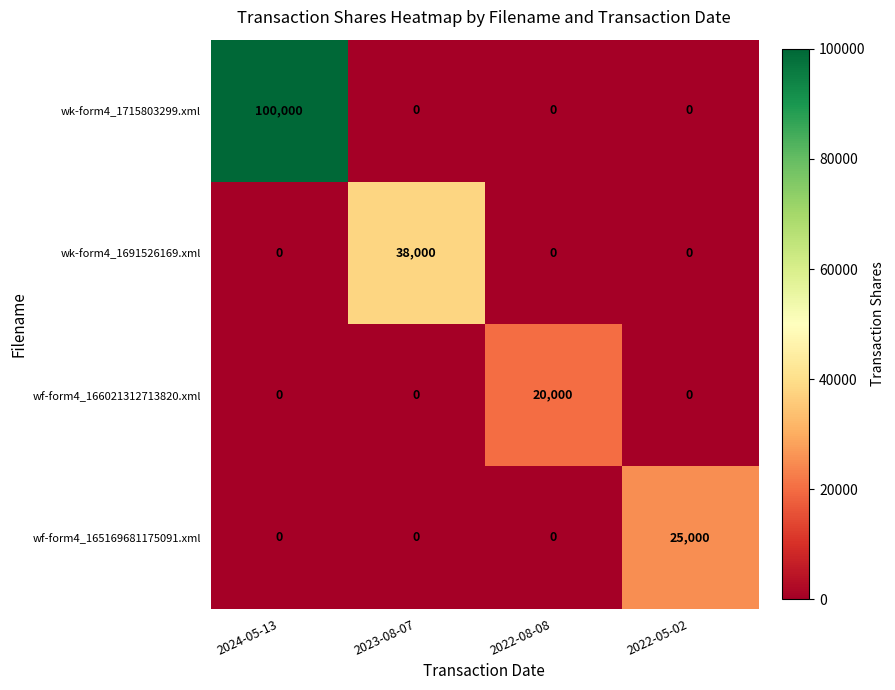

The wk-form4_1715803299.xml series shows -63765 at 2022-05-02. True or false?

False